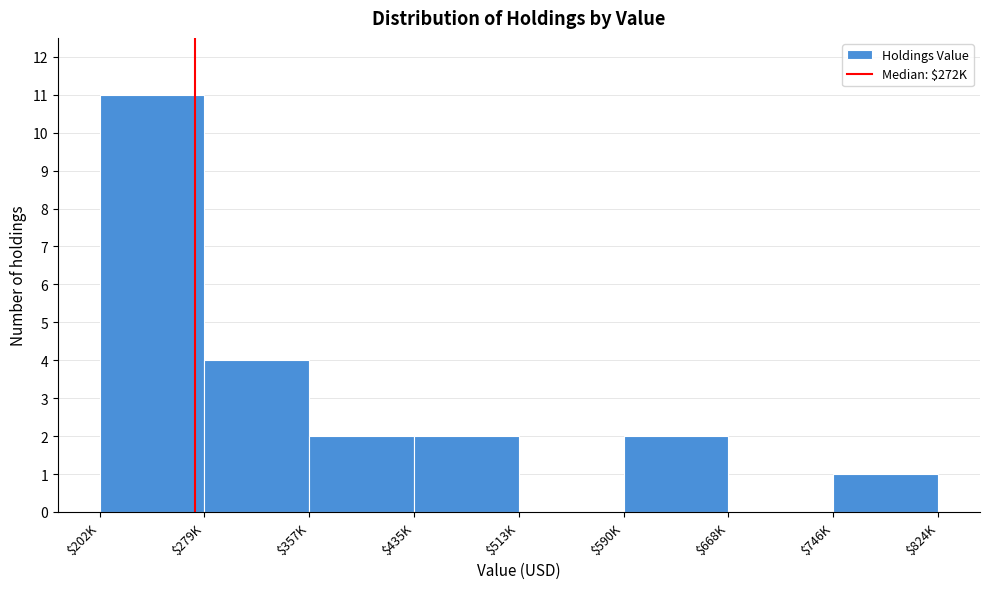

What is the sum of all values?

22